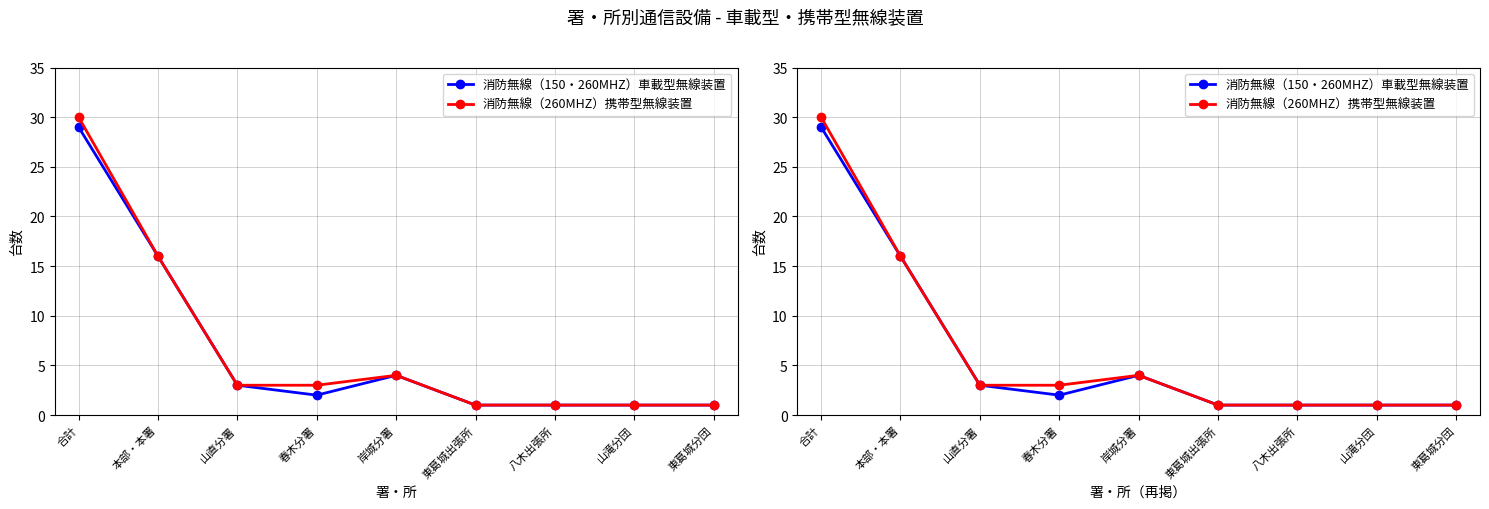

How many data points in 消防無線（260MHZ）携帯型無線装置 are less than 3?

4